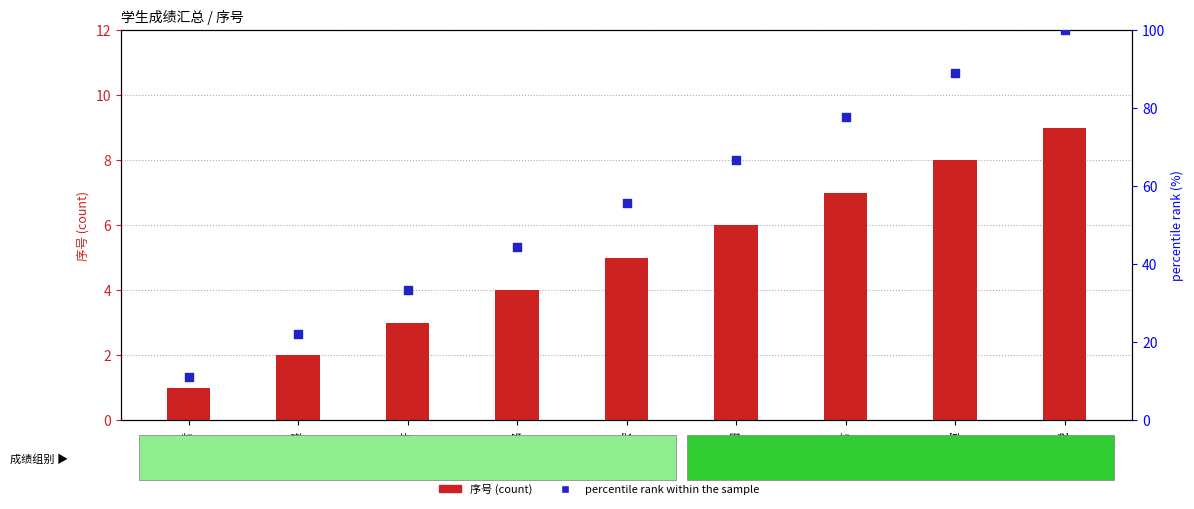

What is the total value across all series at 柳姿含?

84.8